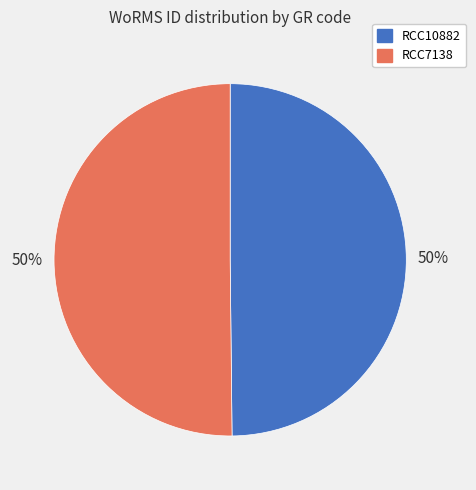

Approximately how many times larger is the value at RCC7138 compared to RCC10882?

1.0